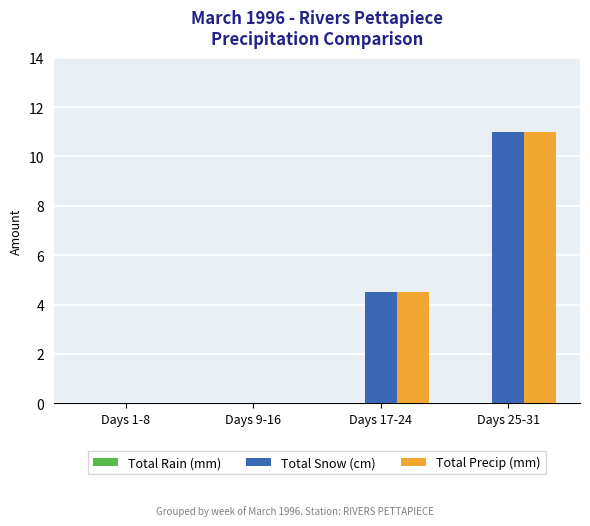

What is the sum of the Total Snow (cm) values at Days 25-31 and Days 9-16?

11.0